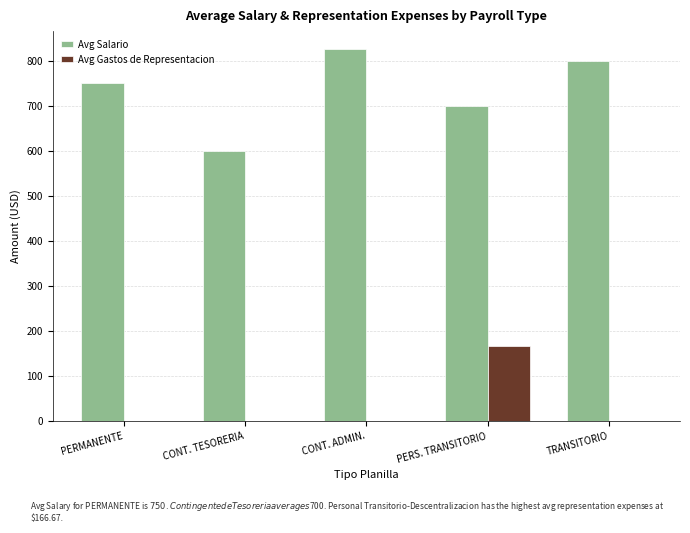

How many data points does each series have?

5